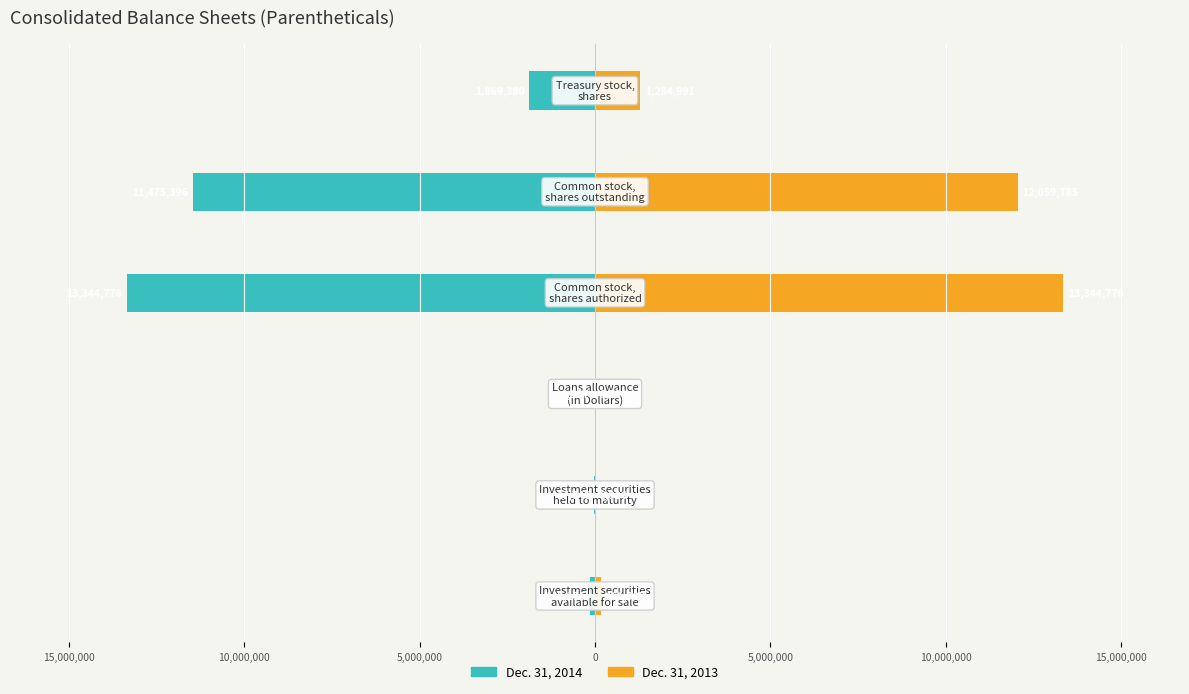

Reading right to left, transcribe all the data shown in this chart.

Dec. 31, 2014: -1869380	-11475396	-13344776	-9387	-17746	-149155
Dec. 31, 2013: 1284991	12059785	13344776	9330	8906	161907